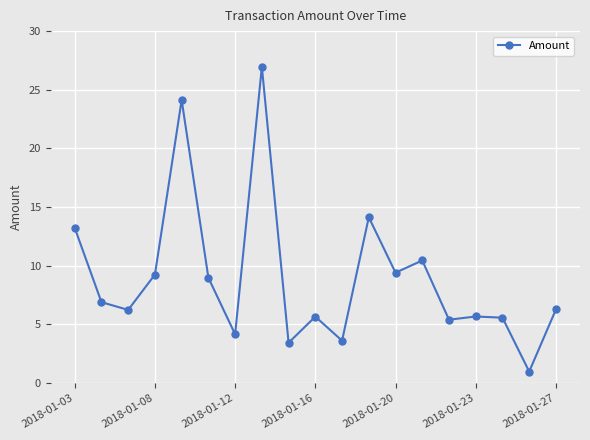

What is the difference between the maximum and minimum values?

26.0